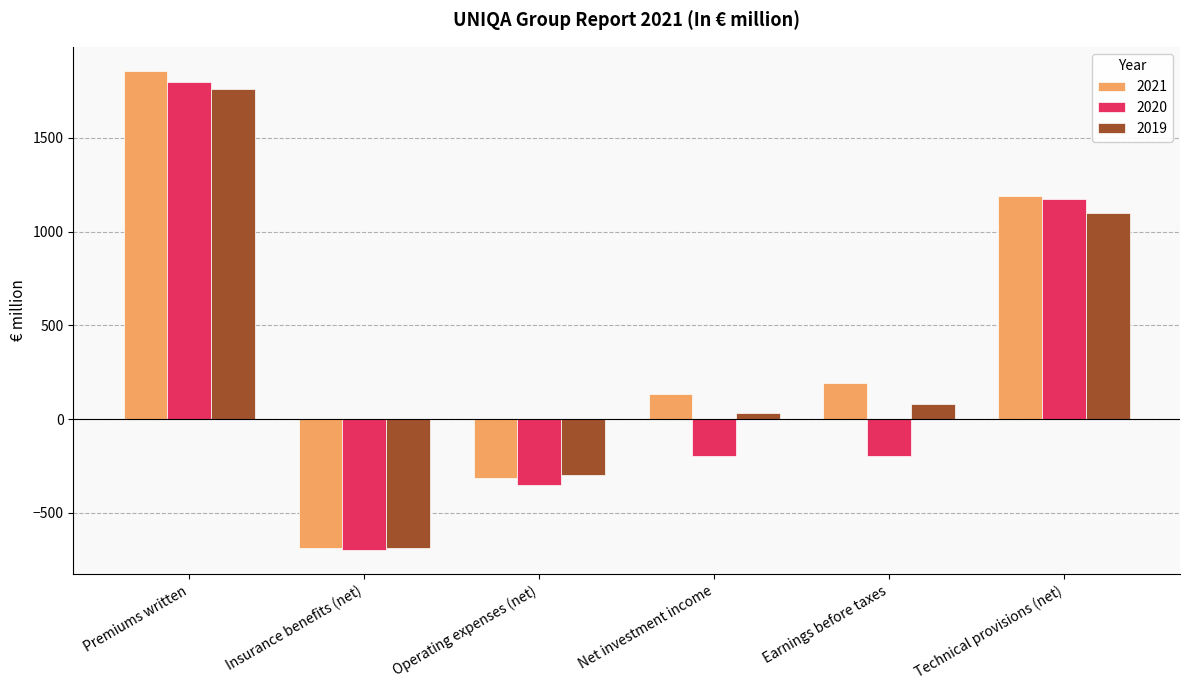

What is the highest value of the 2021 series?

1857.6